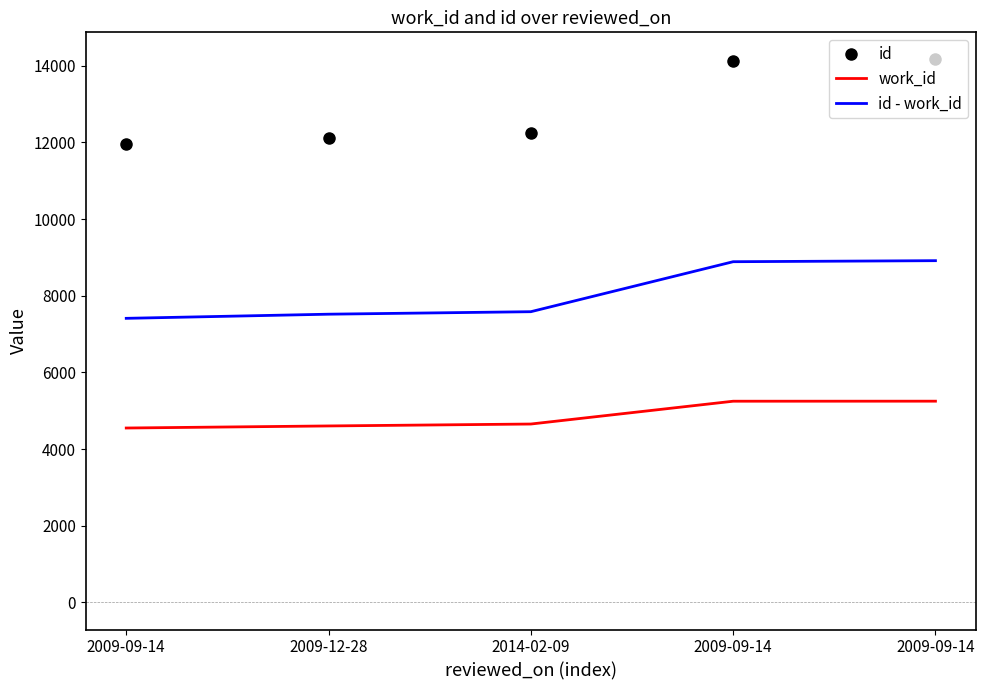

At which label does id - work_id first exceed 7582?

2009-09-14